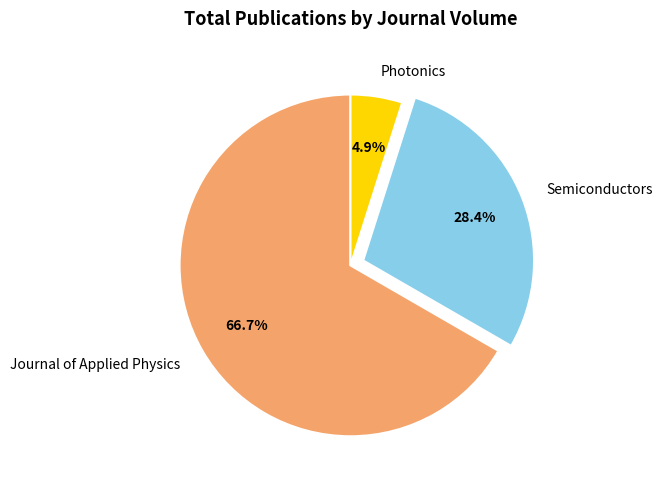

How many segments does this pie chart have?

3